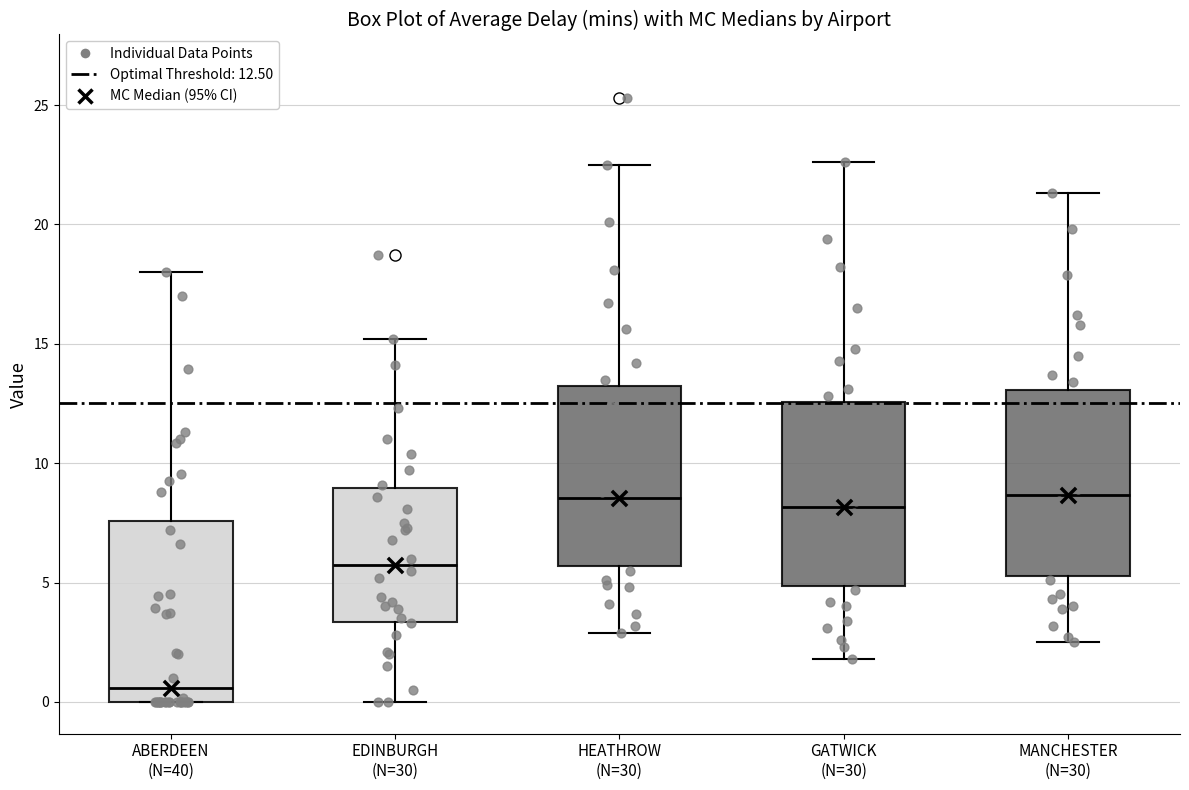

Which box's median line is the lowest?

ABERDEEN (N=40)